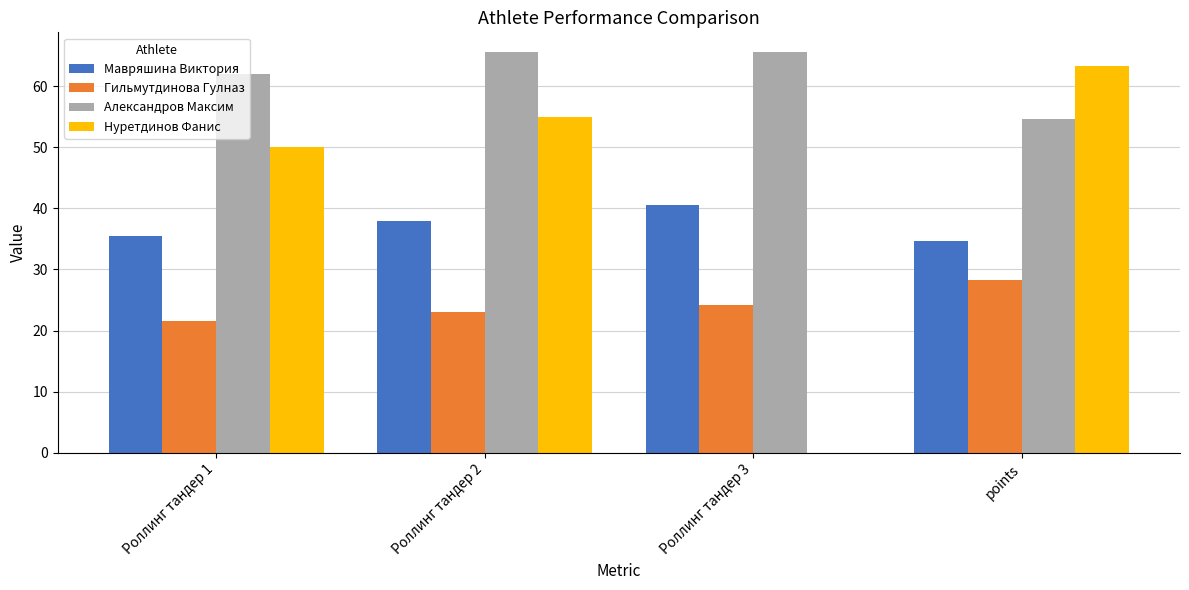

What is the sum of all Гильмутдинова Гулназ values?

97.1